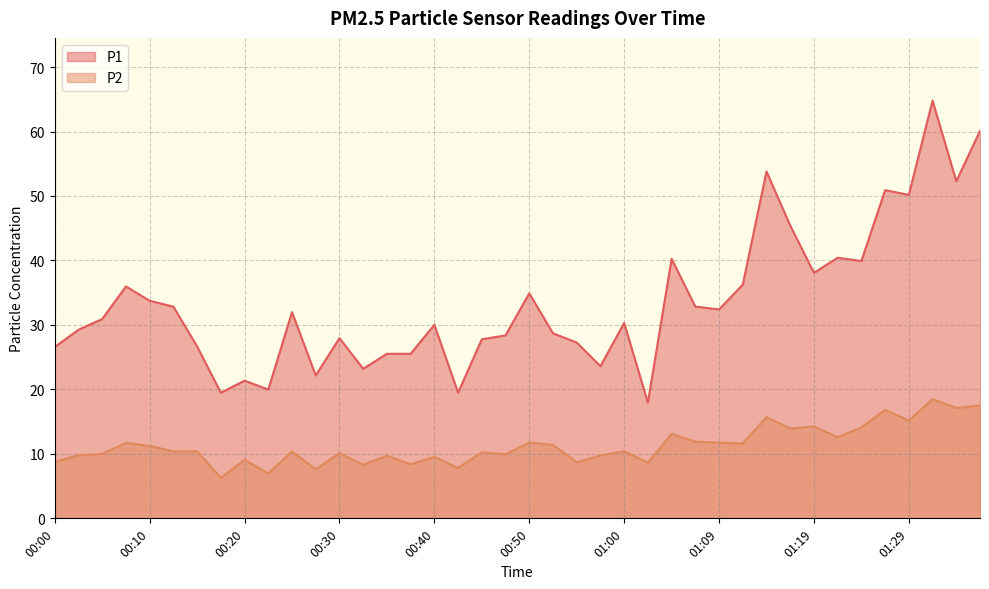

Rank the categories by P1 value from highest to lowest.

01:32, 01:37, 01:14, 01:34, 01:27, 01:29, 01:17, 01:22, 01:05, 01:24, 01:19, 01:12, 00:08, 00:50, 00:10, 01:07, 00:13, 01:09, 00:25, 00:05, 01:00, 00:40, 00:03, 00:52, 00:47, 00:30, 00:45, 00:55, 00:15, 00:00, 00:35, 00:37, 00:57, 00:33, 00:28, 00:20, 00:23, 00:42, 00:18, 01:02